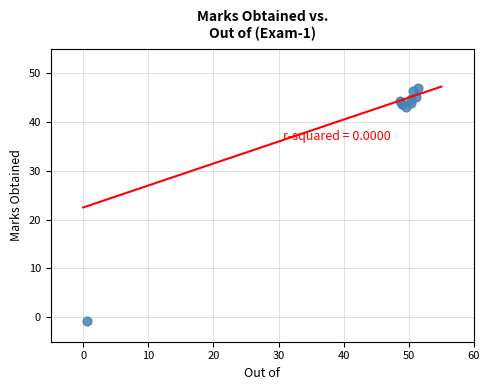

What Y value in the scatter plot is closest to 23?

43.1